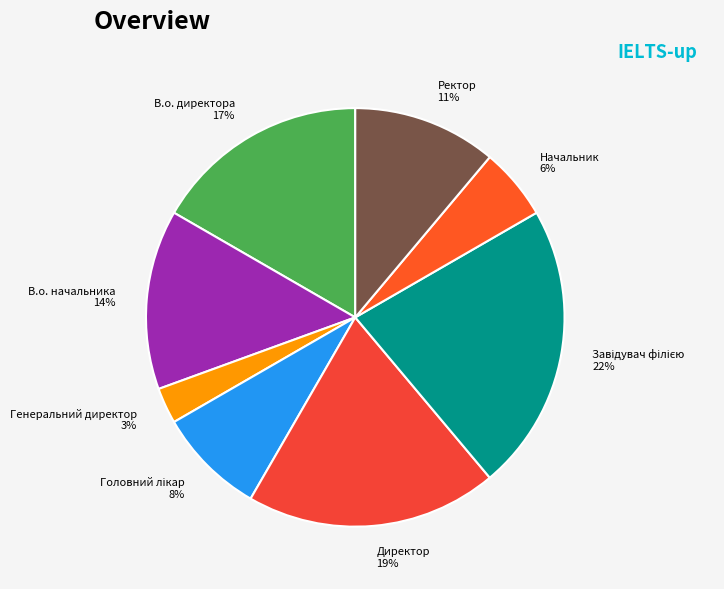

To the nearest percent, what portion does Начальник represent?

6%